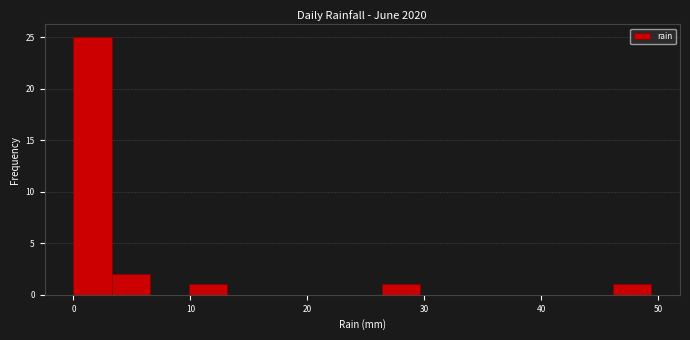

Around what value on the x-axis is the tallest bar? Give the approximate position of its centre, as read against the axis.

2